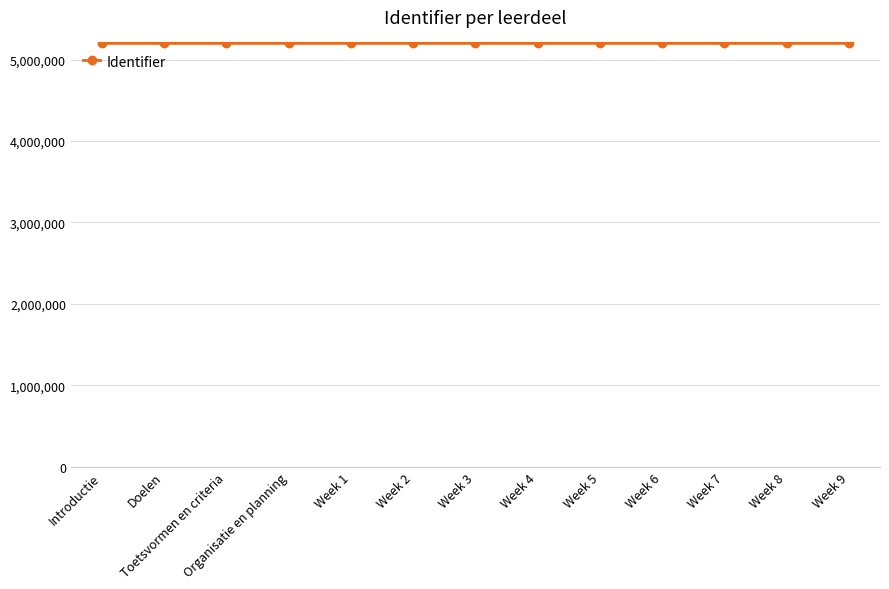

Is it true that the value at Toetsvormen en criteria is 8555295?

False